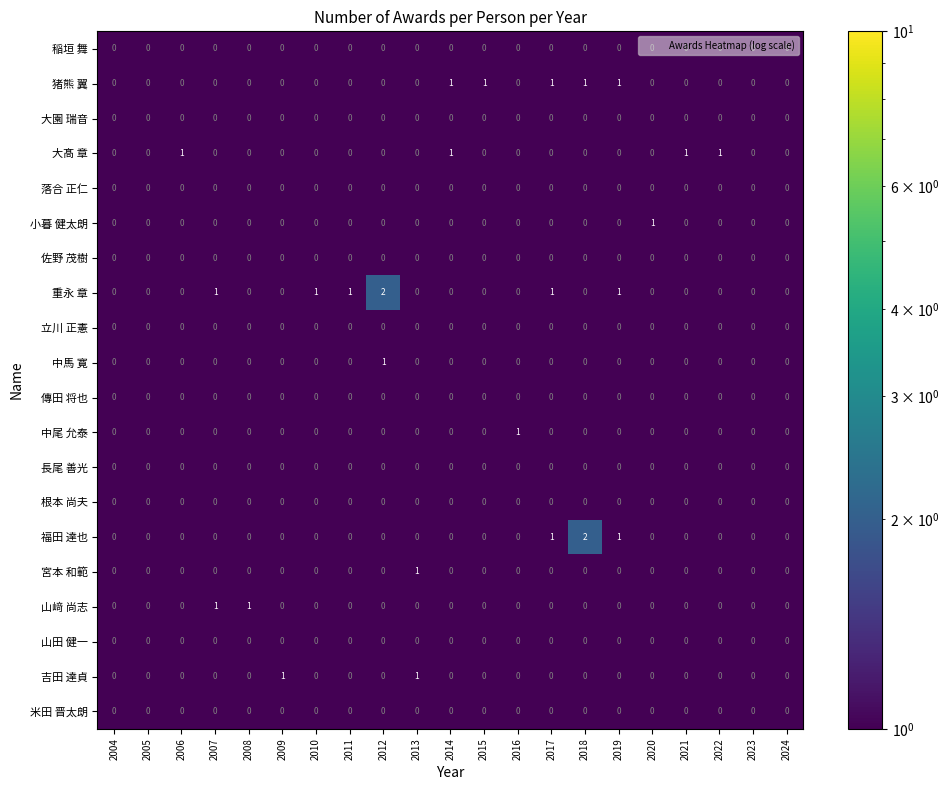

What is the total value across all series at 2011?

1